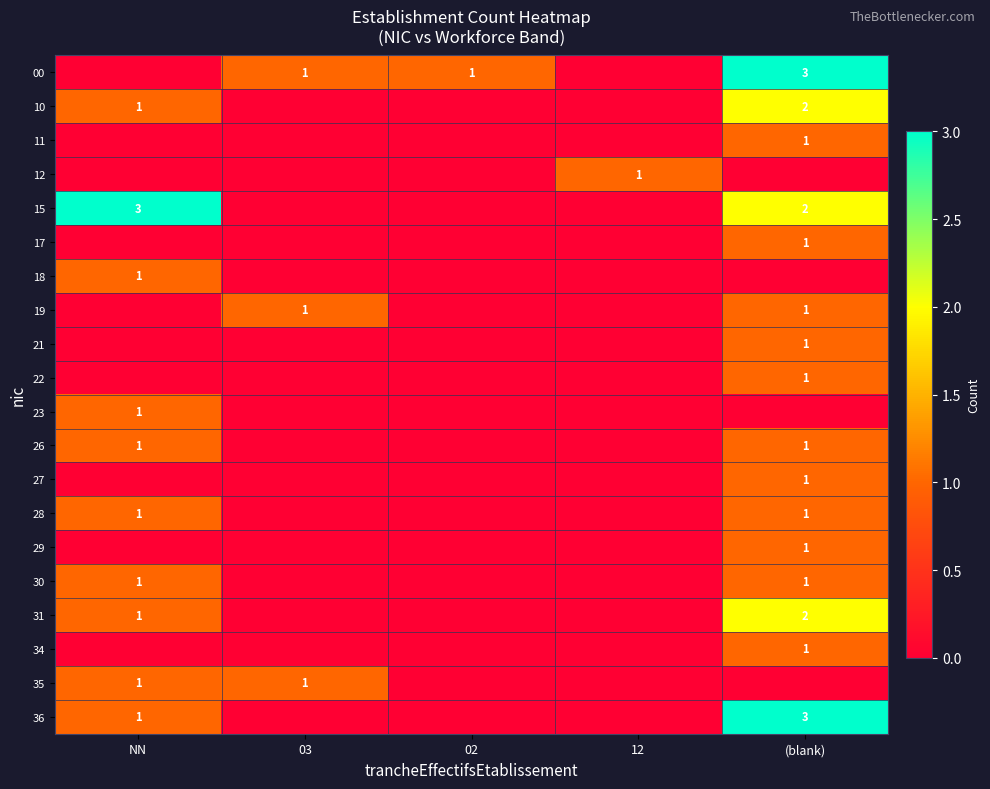

The 36 series shows 3 at (blank). True or false?

True